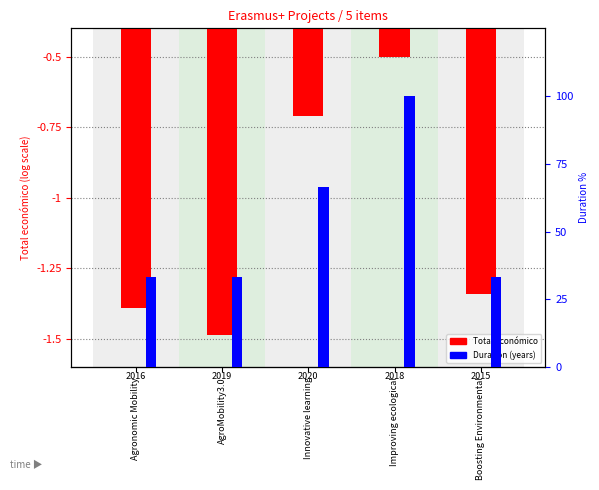

Reading left to right, list all the values displayed in this chart.

Total económico (normalized): -1.4	-1.5	-0.7	-0.5	-1.3
Duration (% of max): 33.3	33.3	66.7	100.0	33.3